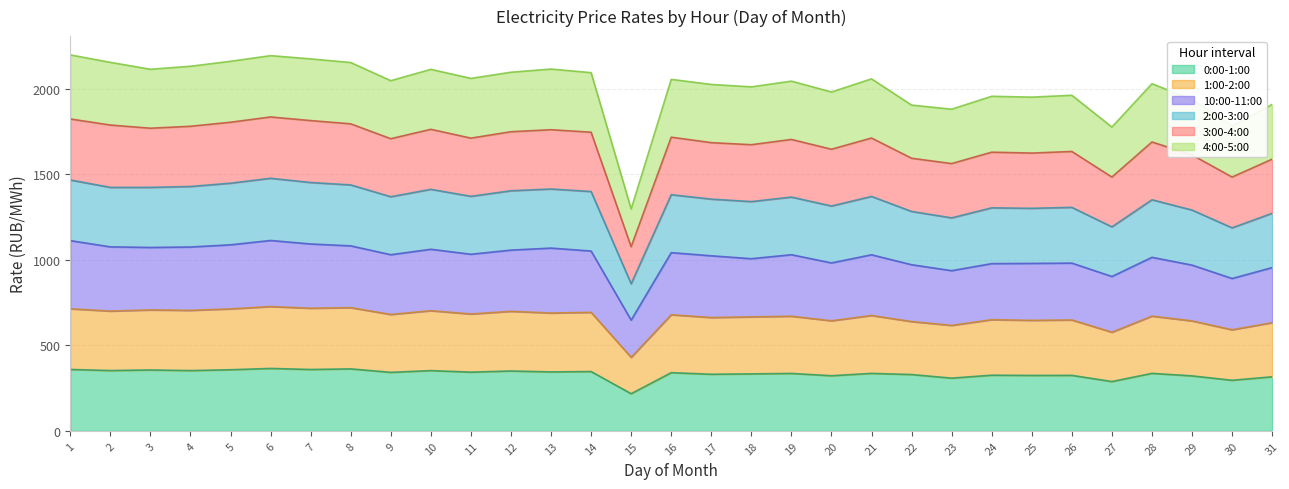

The 0:00-1:00 series shows 184.2 at 30. True or false?

False